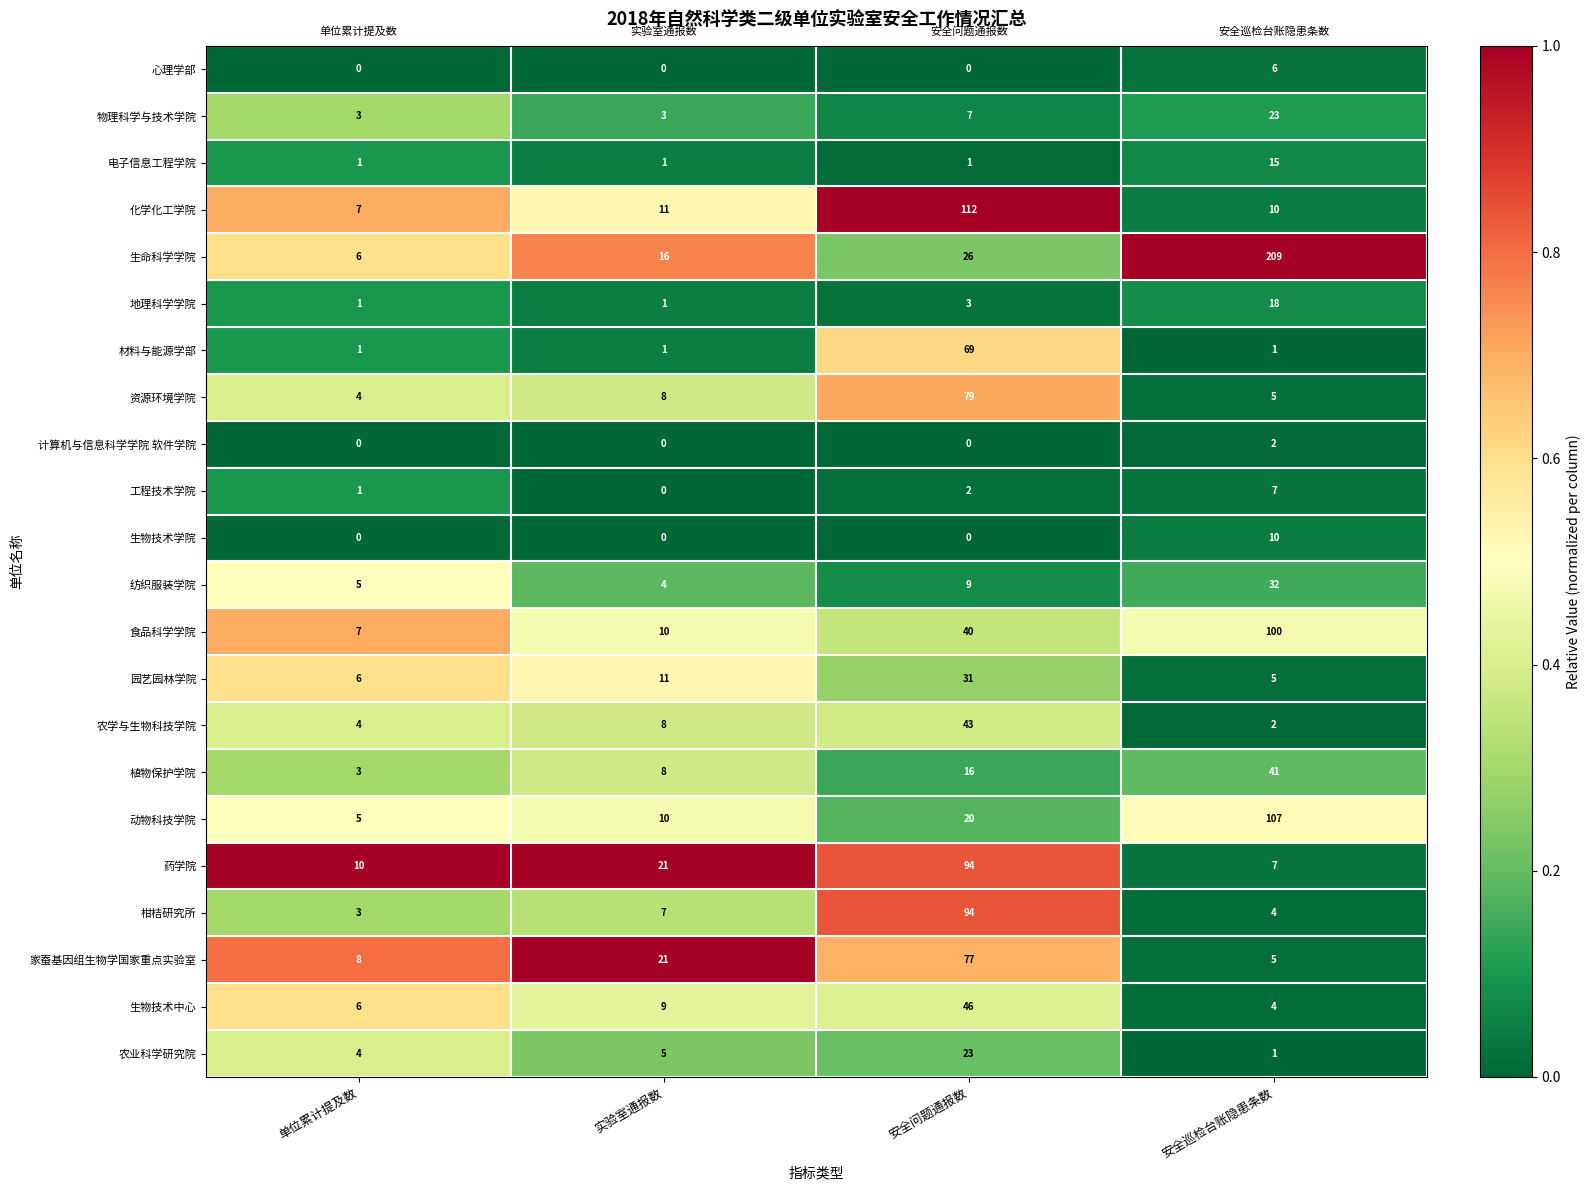

At which category is the sum across all series the highest?

安全问题通报数